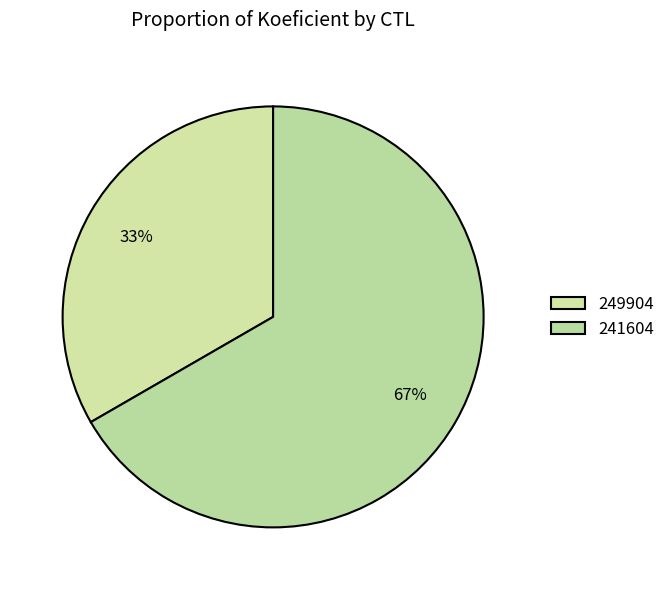

What percentage is the 249904 slice, to the nearest percent?

33%